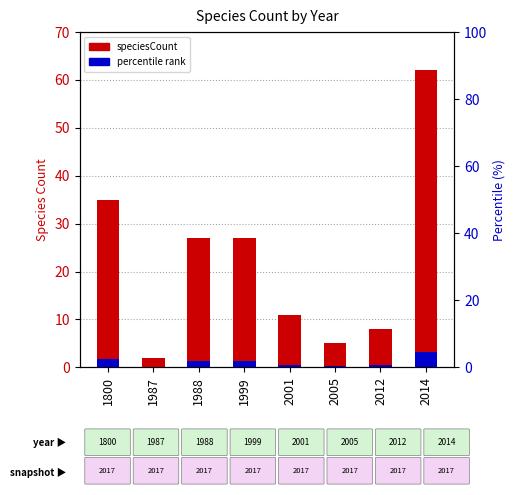

How many groups of bars are there?

8